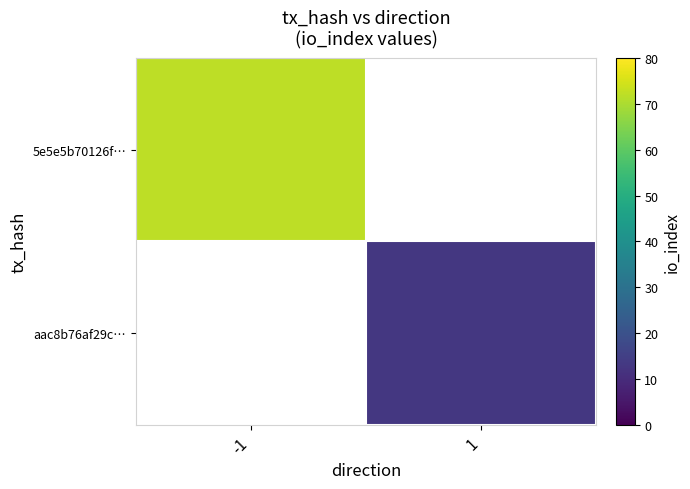

What is the minimum value shown in the chart?

13.0